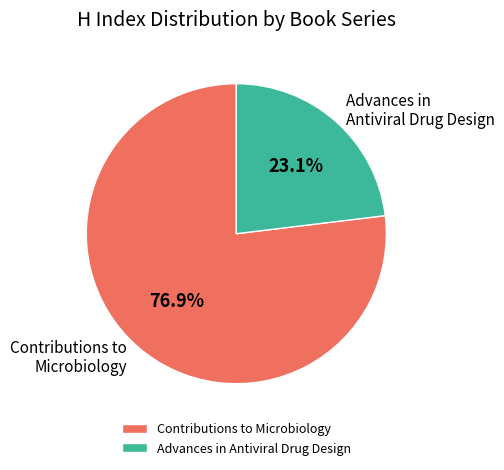

Approximately how many times larger is the value at Contributions to Microbiology compared to Advances in Antiviral Drug Design?

3.3